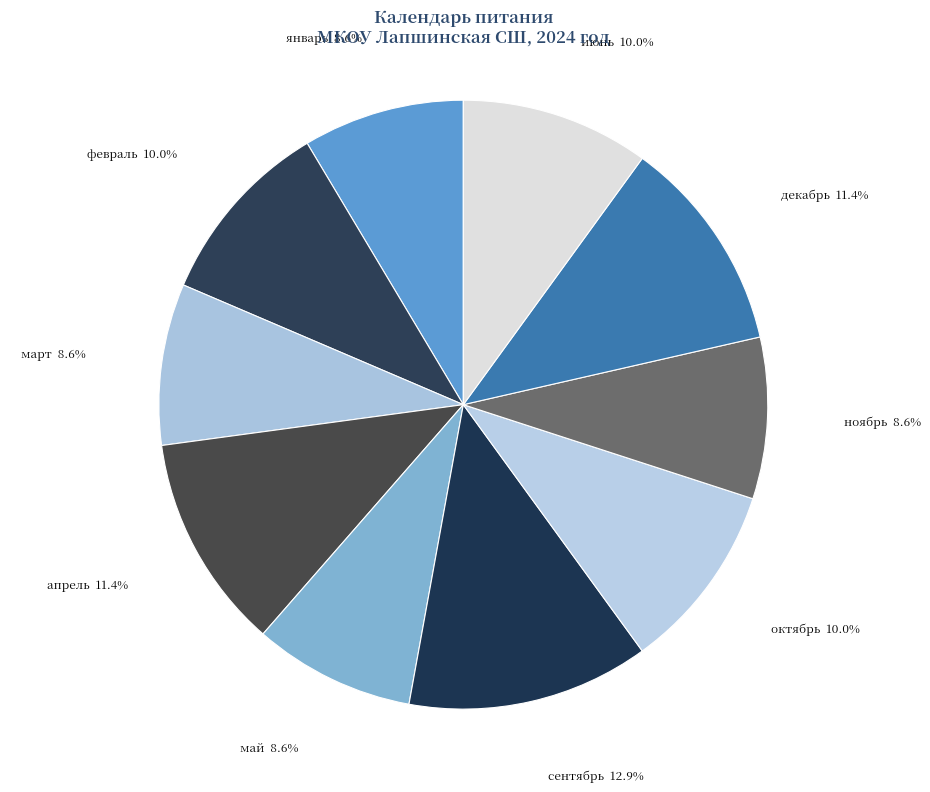

How many segments does this pie chart have?

10